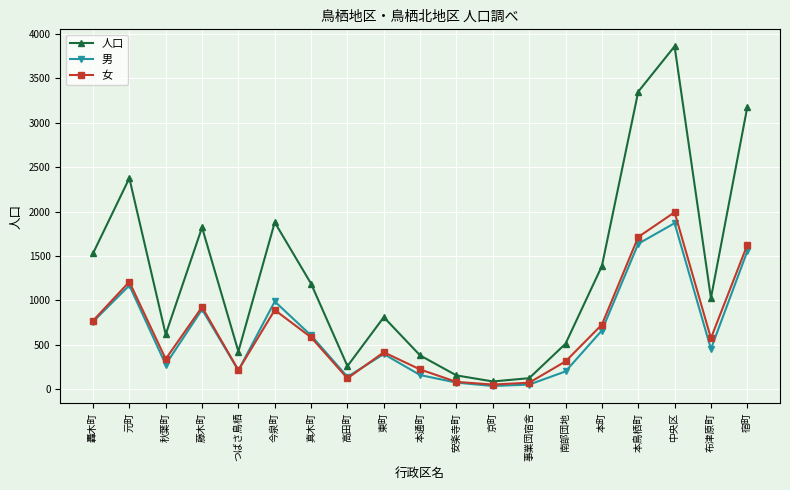

The 人口 series shows 5362 at 本鳥栖町. True or false?

False